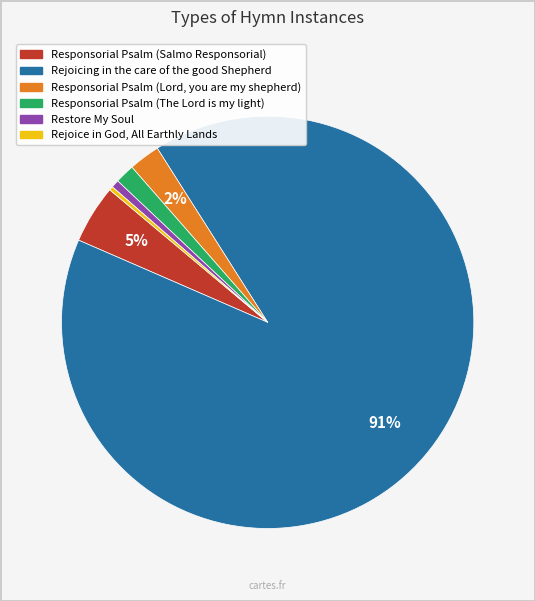

Is it true that Restore My Soul is 1% of the pie?

True